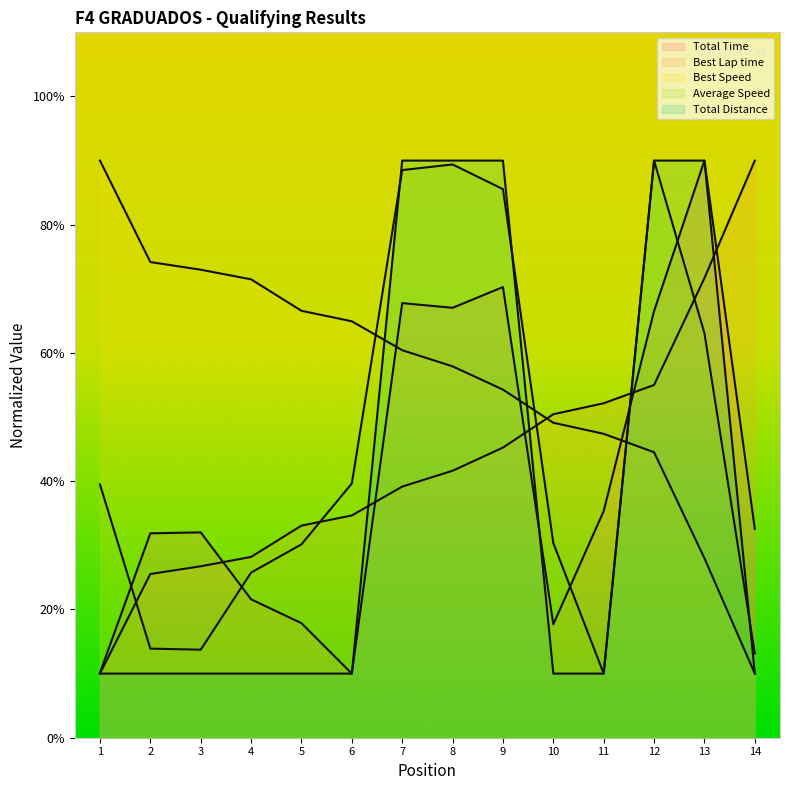

Does the chart display data point markers on the line(s)?

No